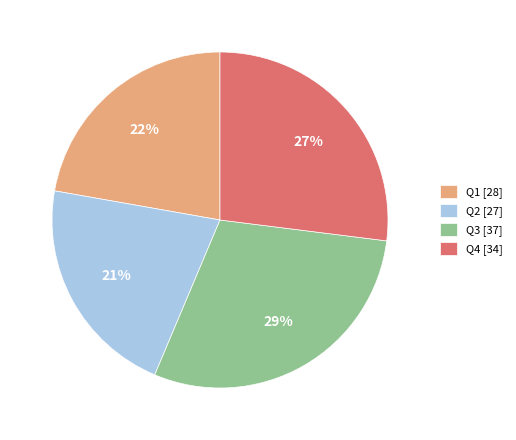

What percentage is the Q1 slice, to the nearest percent?

22%